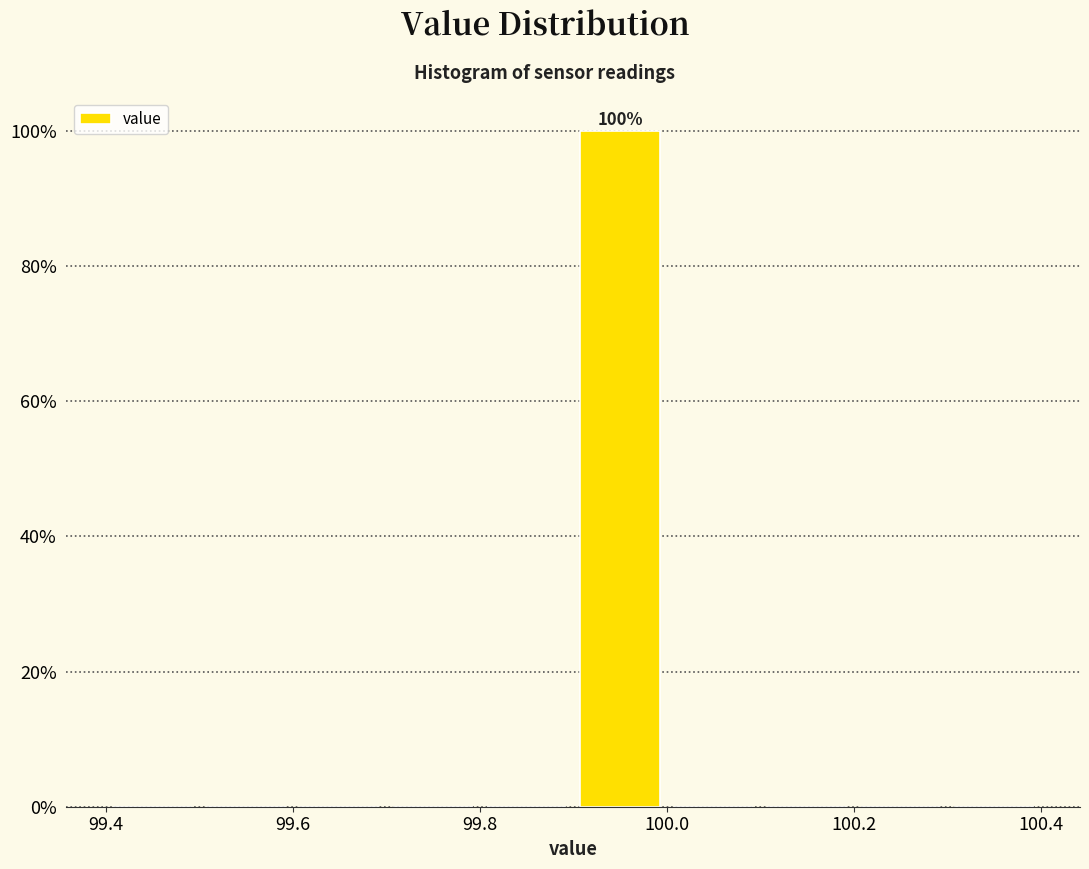

Which range on the x-axis has the tallest bar?

99.9 to 100.0